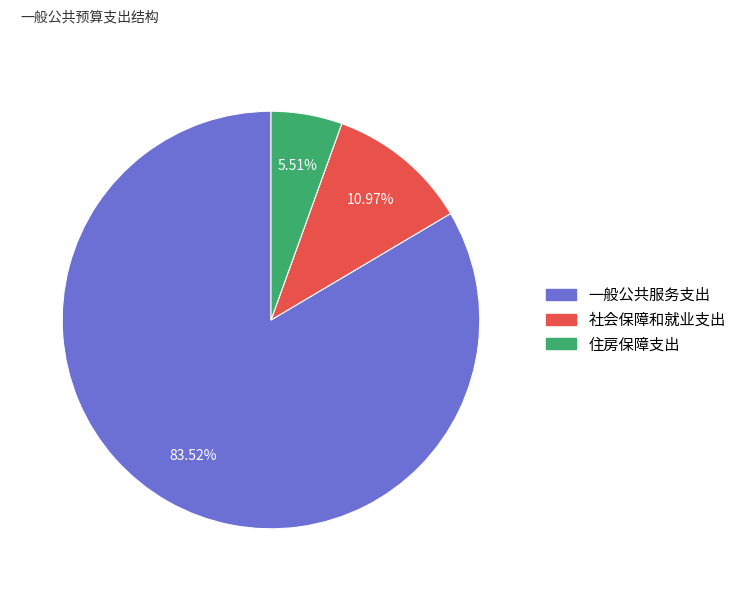

What is the ratio of the value at 社会保障和就业支出 to the value at 一般公共服务支出?

0.1